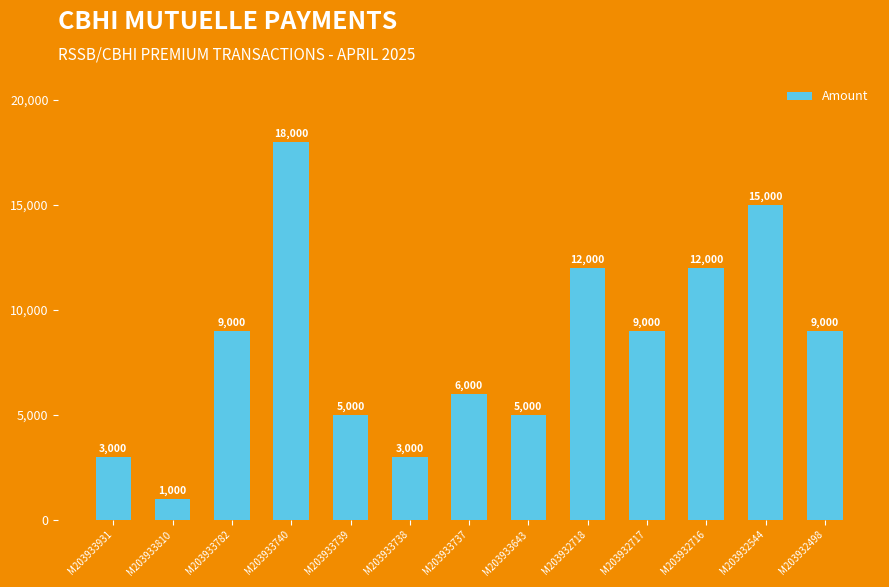

What is the value of the 6th bar from the left?

3000